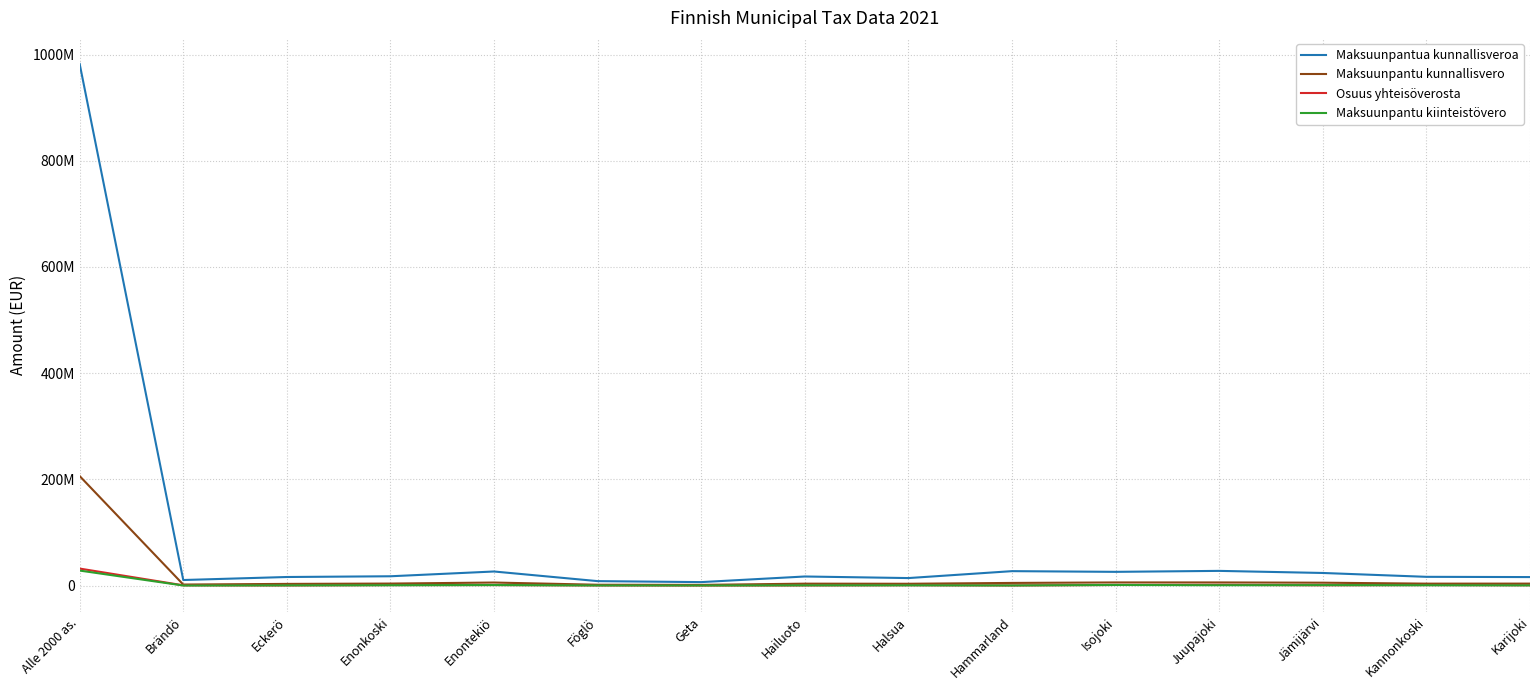

What is the highest value of the Maksuunpantua kunnallisveroa series?

982199870.7